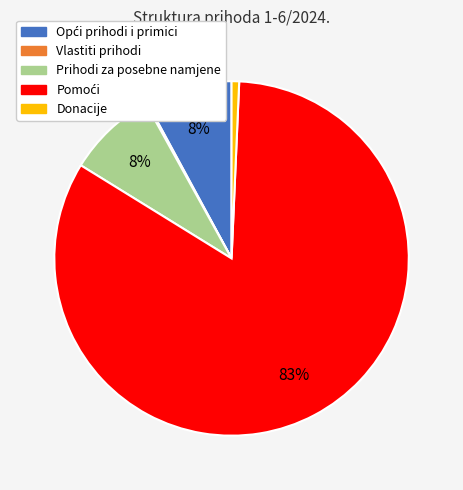

To the nearest percent, what is the difference between the largest and smallest slice percentages?

83%